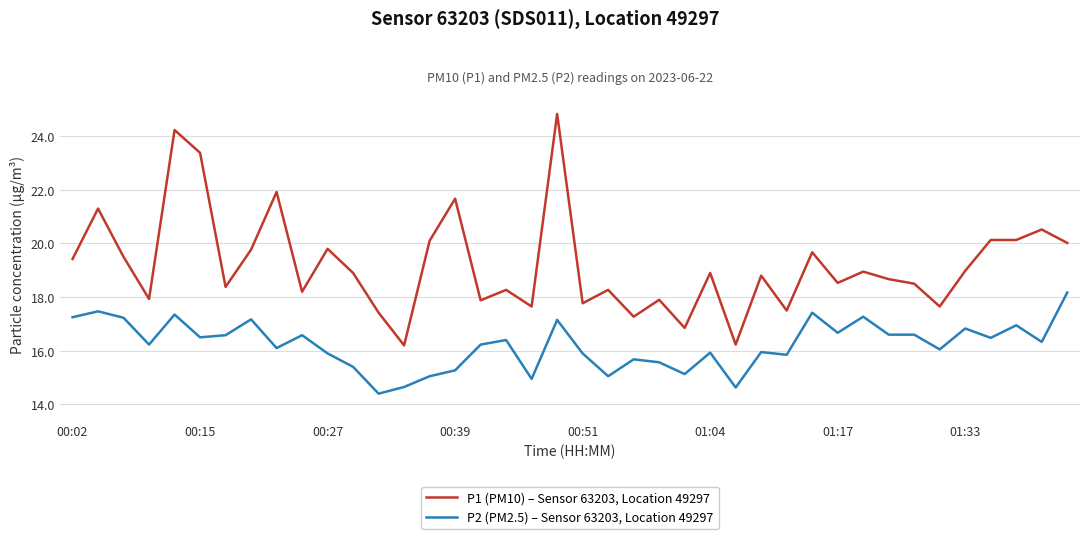

At how many categories does at least one series exceed 23?

3